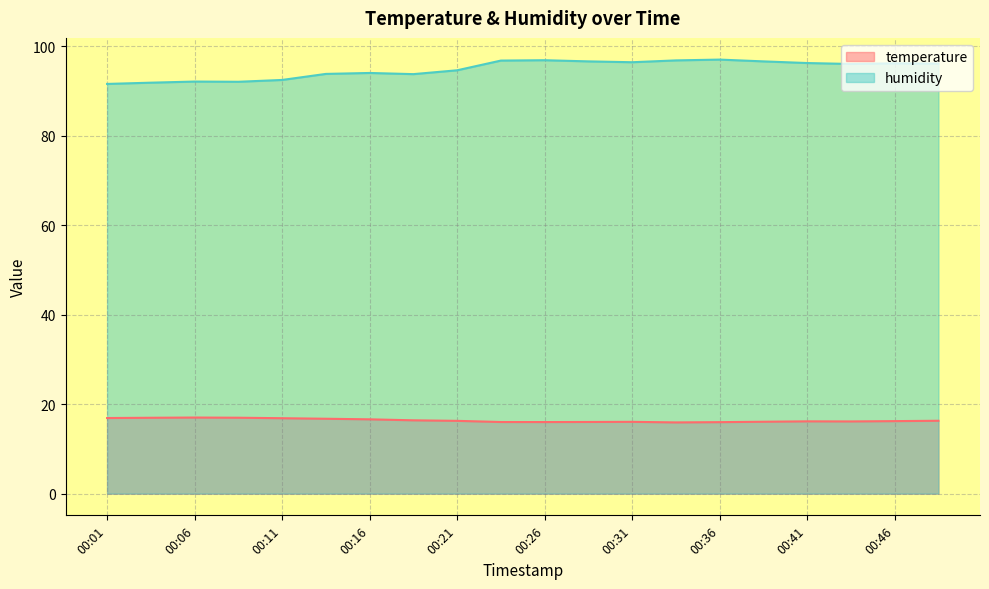

Is the value of humidity at 00:21 greater than the value of temperature at 00:21?

Yes